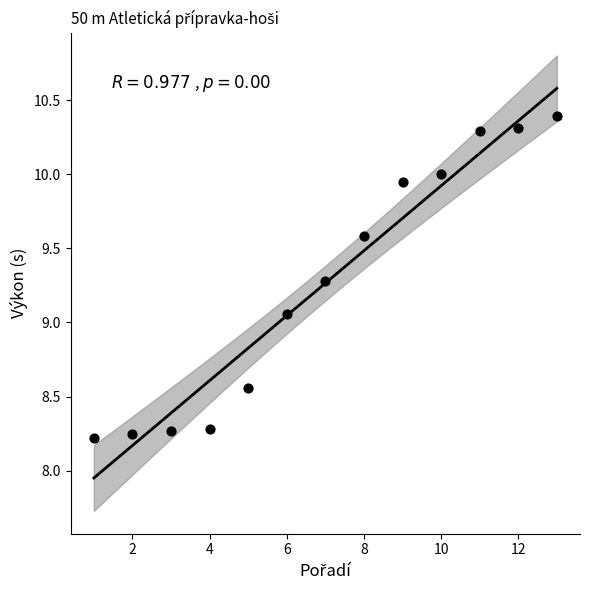

What is the range of X values (max minus min)?

12.0